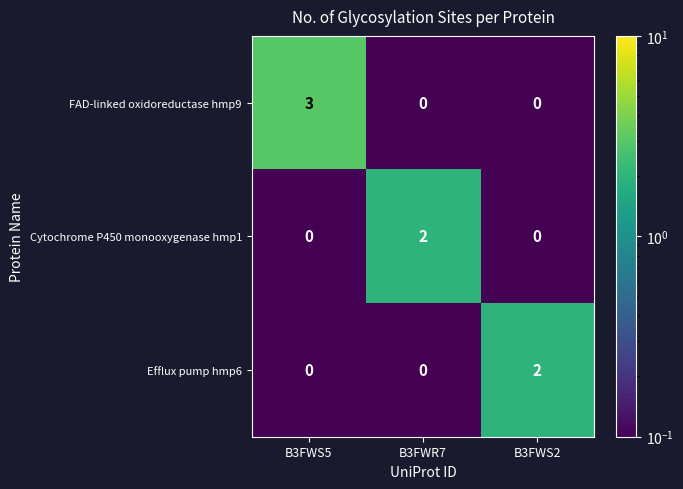

Reading left to right, list all the values displayed in this chart.

FAD-linked oxidoreductase hmp9: 3	0	0
Cytochrome P450 monooxygenase hmp1: 0	2	0
Efflux pump hmp6: 0	0	2